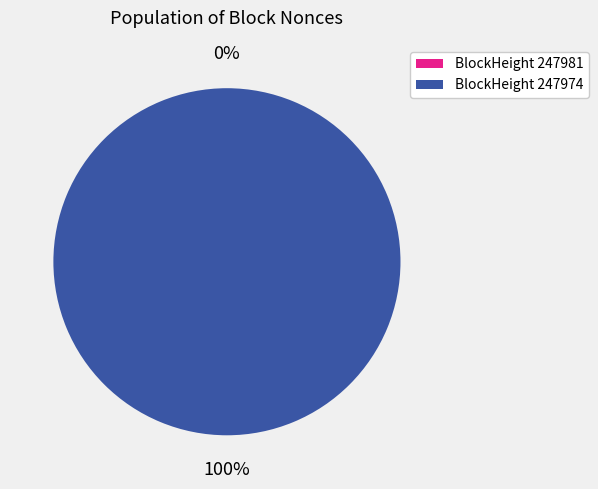

To the nearest percent, what is the combined percentage of 247974 and 247981?

100%